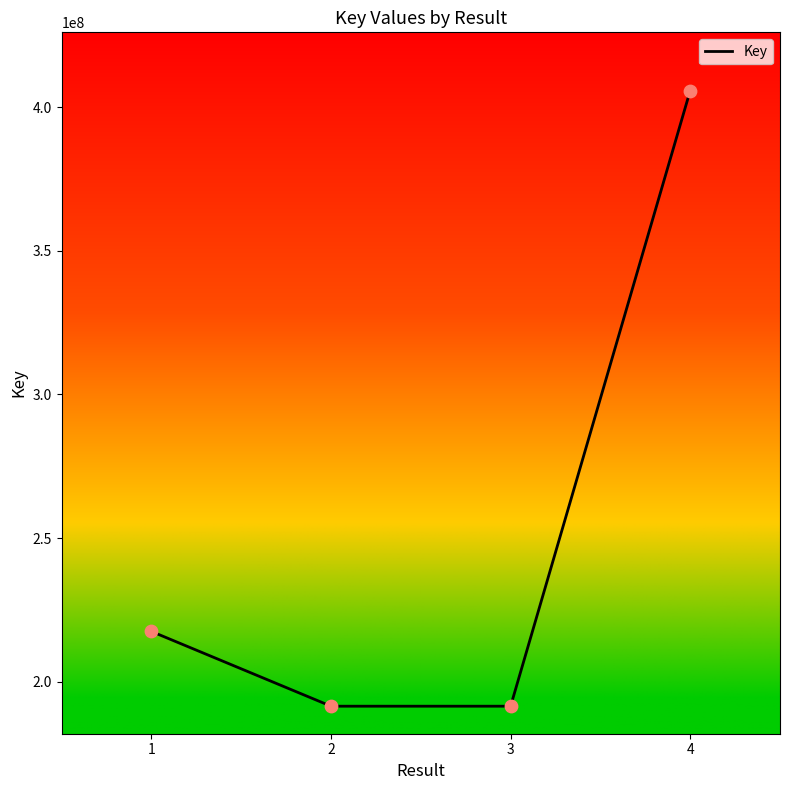

Which has a higher value, 1 or 4?

4